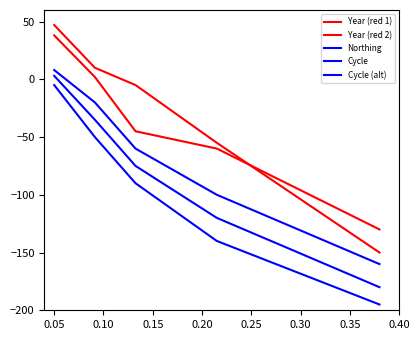

What is the value of the Northing point at the 1st from the left?

8